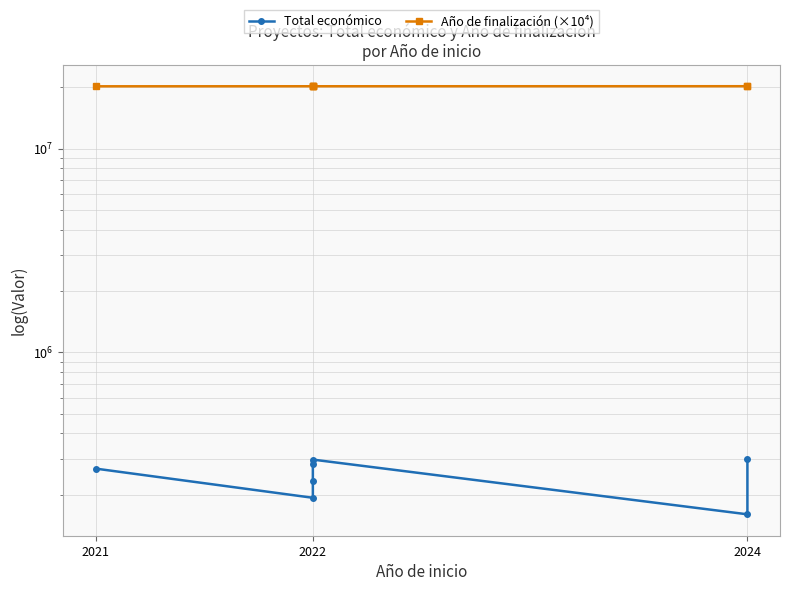

How many data points does each series have?

7